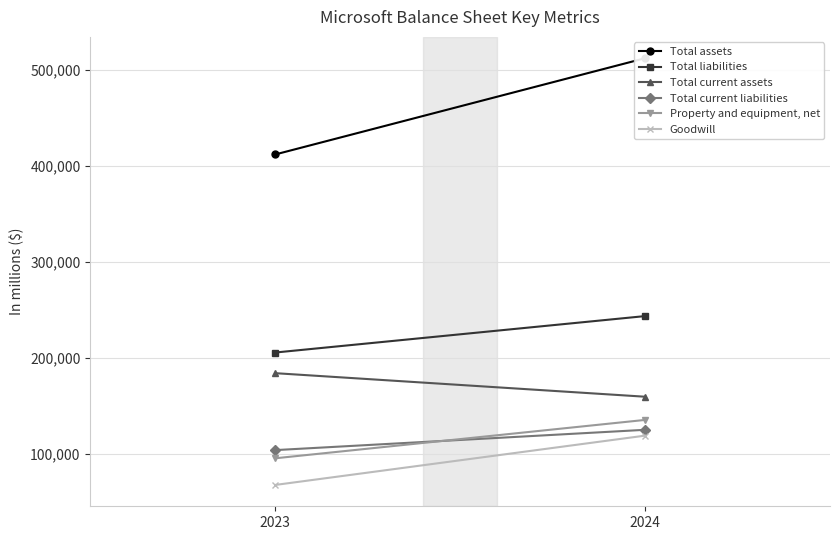

How many distinct data groups are displayed?

6